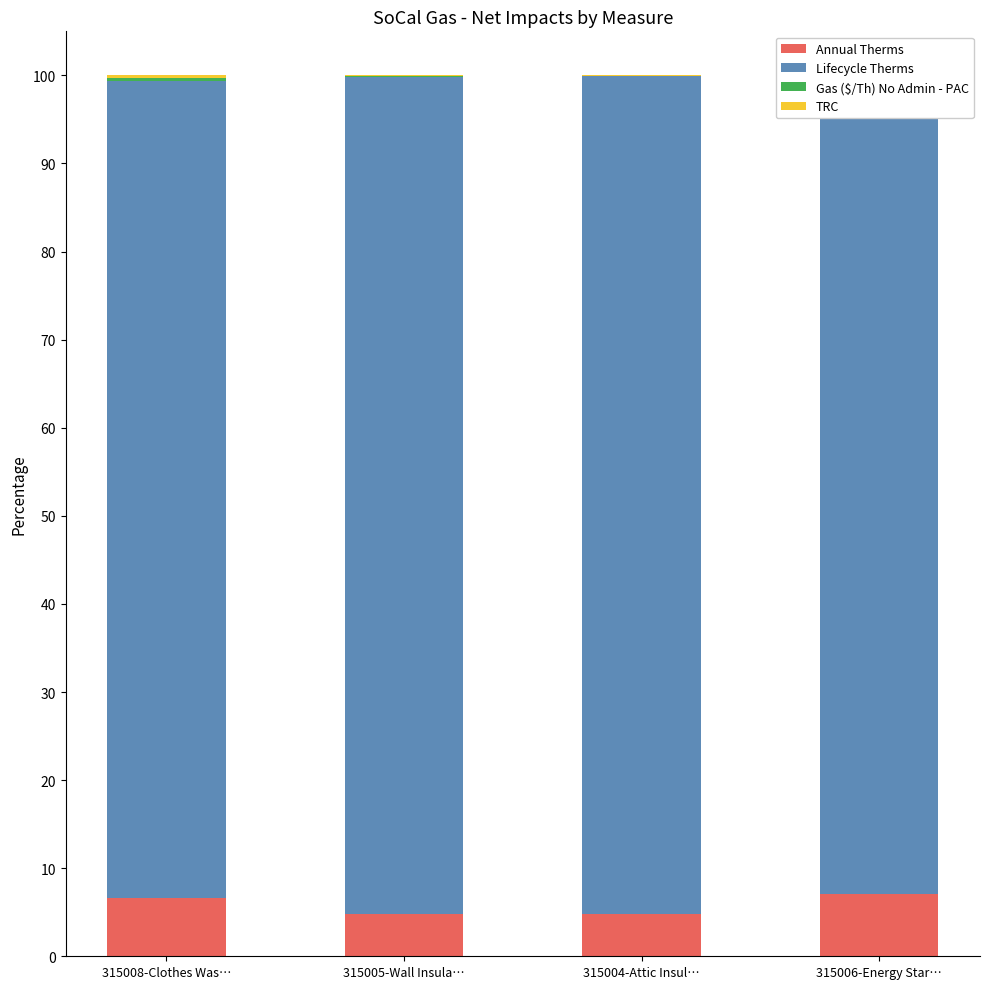

What is the difference between the second highest and minimum values in the TRC series?

0.2